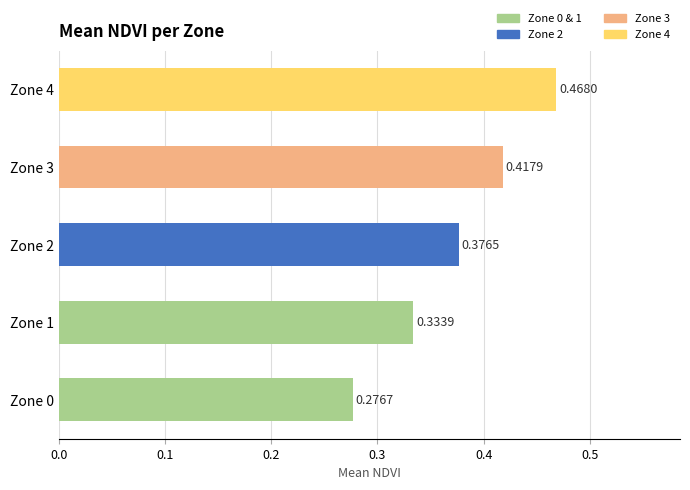

What is the change in value from Zone 1 to Zone 4?

+0.1